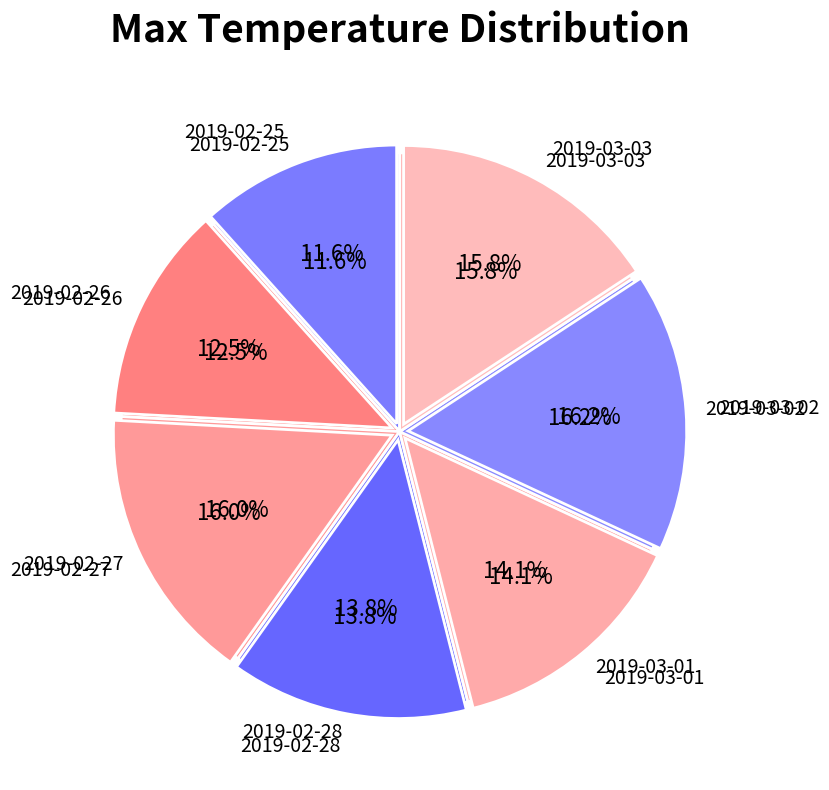

What is the largest slice in the pie chart?

2019-03-02